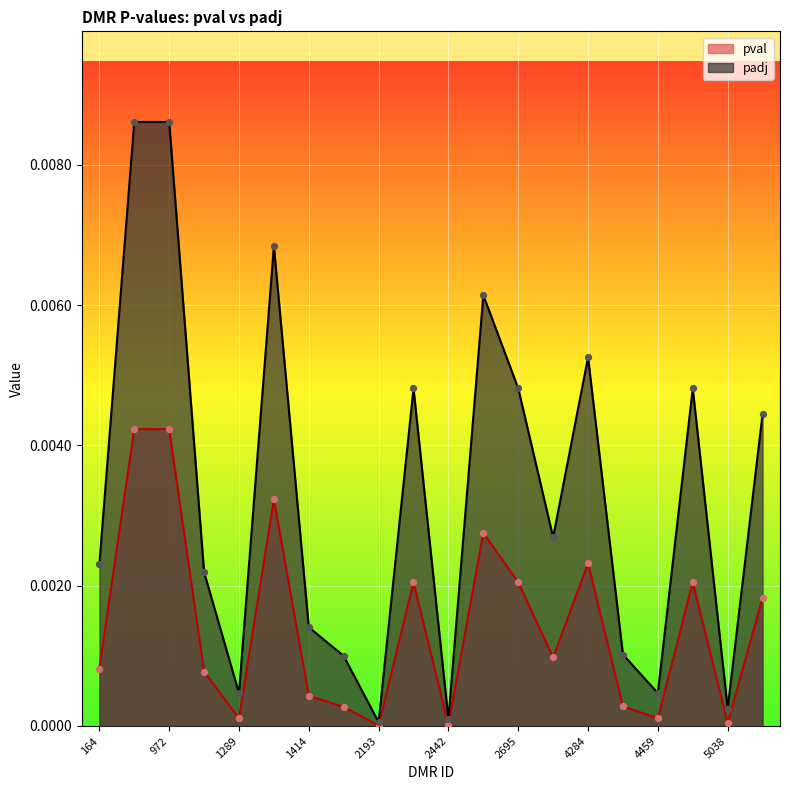

Which series contains the highest Y value?

padj